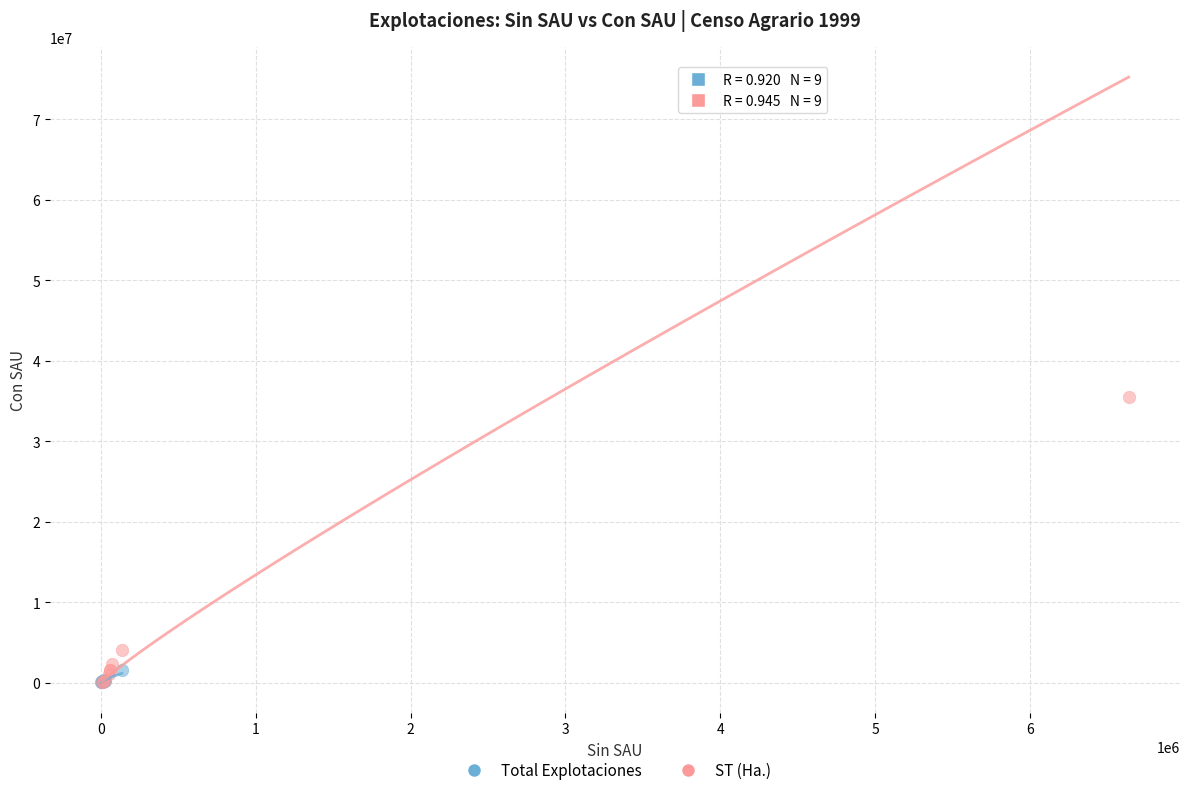

Which series reaches the maximum Y coordinate?

ST (Ha.)